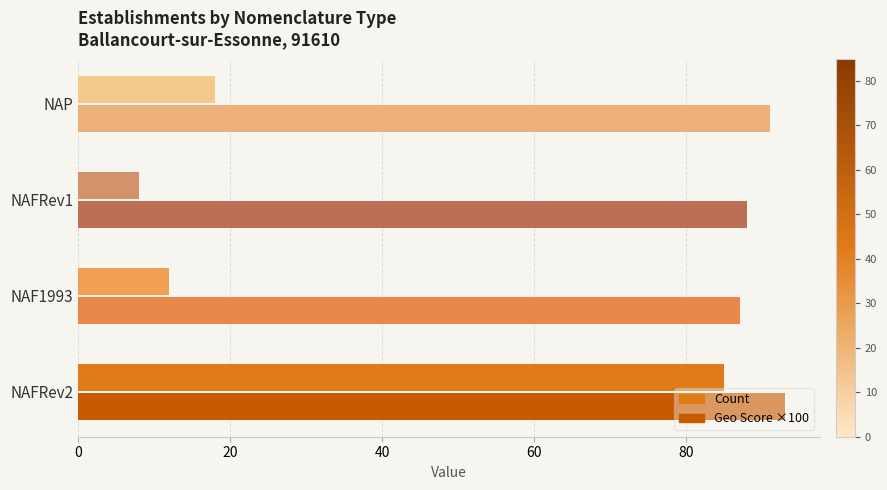

What value does the Geo Score ×100 series have at NAFRev1?

88